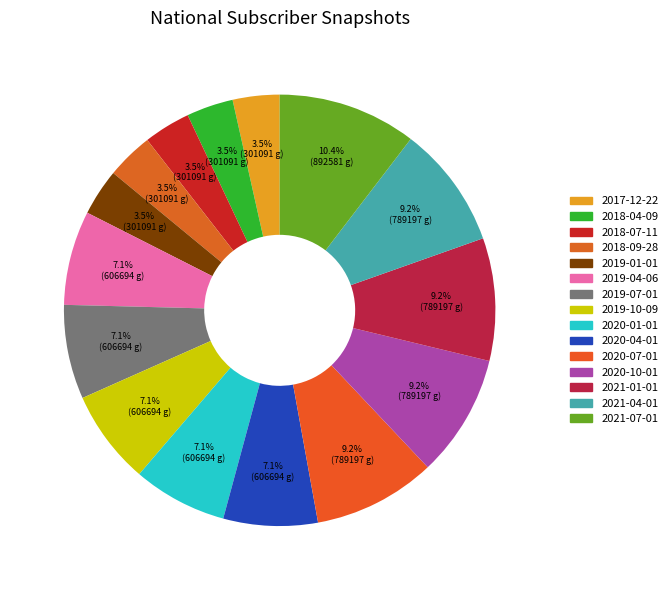

Combined, what portion of the pie is 2017-12-22 and 2018-04-09?

7.0%